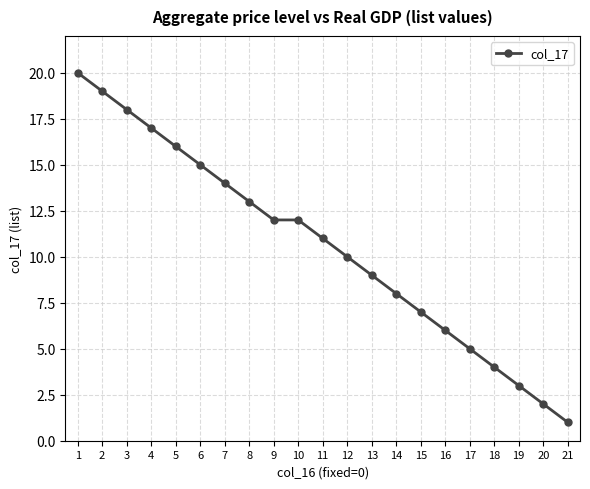

True or false: there are more than 2 points higher than both neighbors.

False